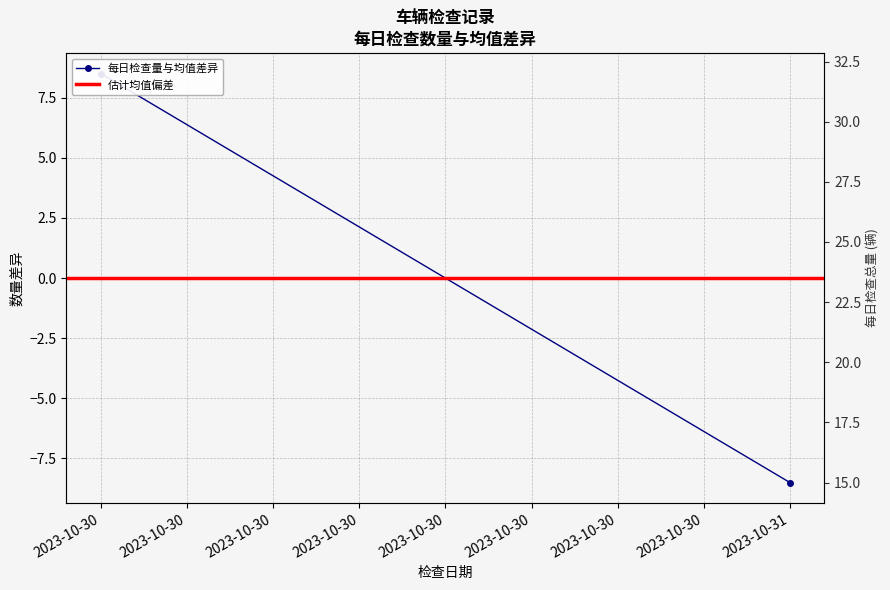

Is it true that 每日检查量与均值差异 equals 4.1 at 2023-10-30?

False